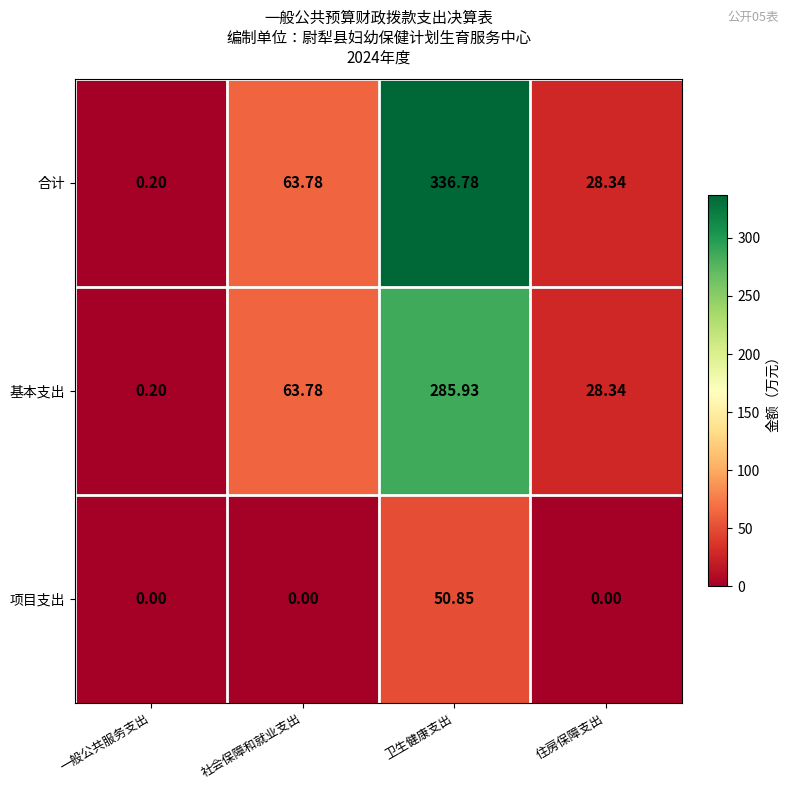

Rank the series by their maximum value, from lowest to highest.

项目支出, 基本支出, 合计